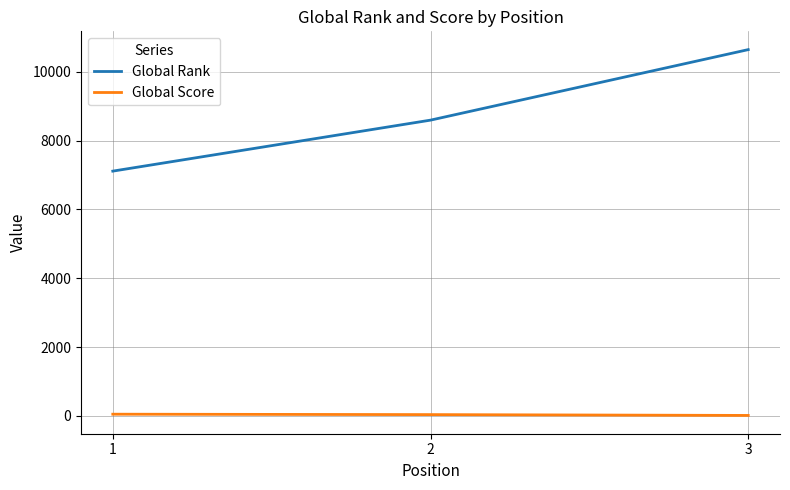

What are all the series names shown in the legend?

Global Rank, Global Score